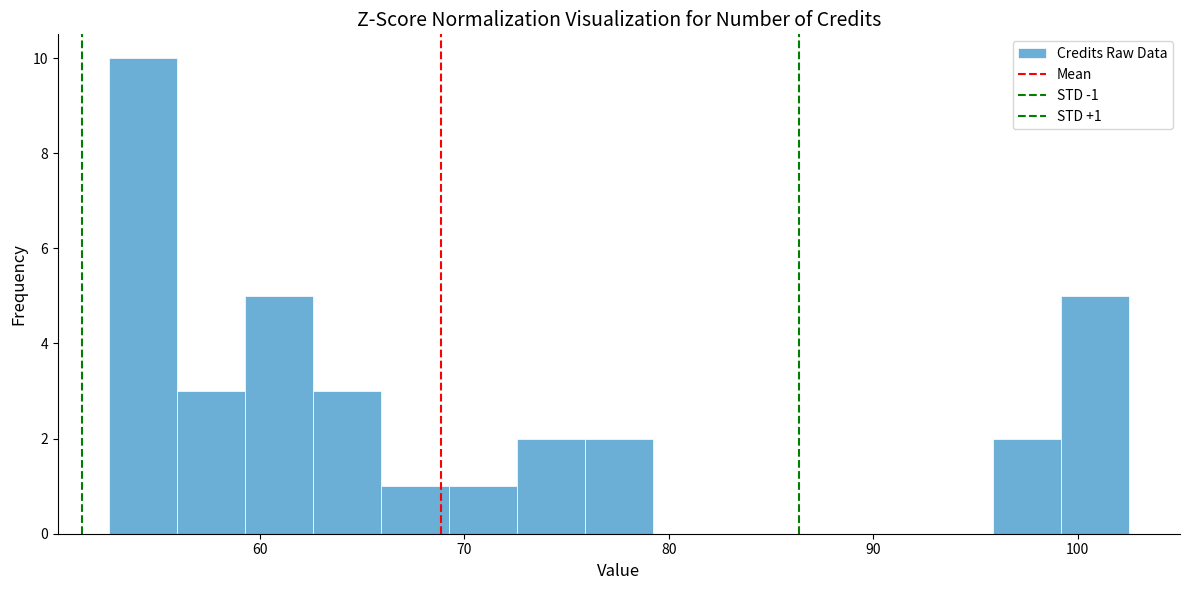

Read against the x-axis, roughly where is the centre of the tallest bar?

54